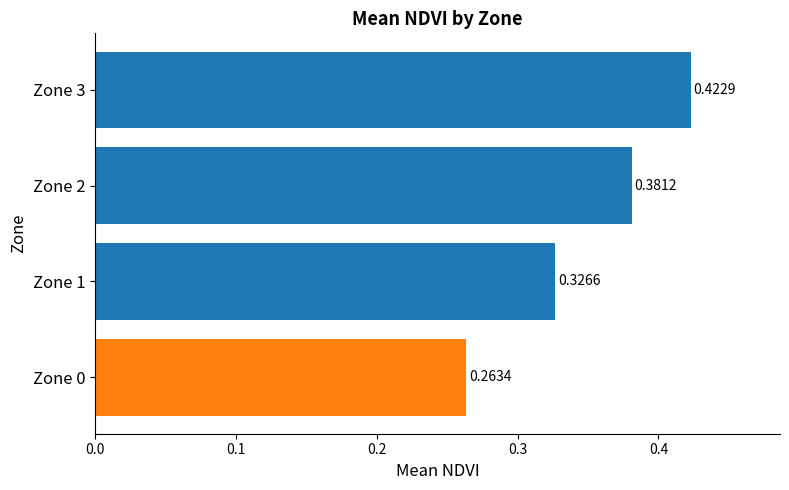

What is the change in value from Zone 0 to Zone 2?

+0.1